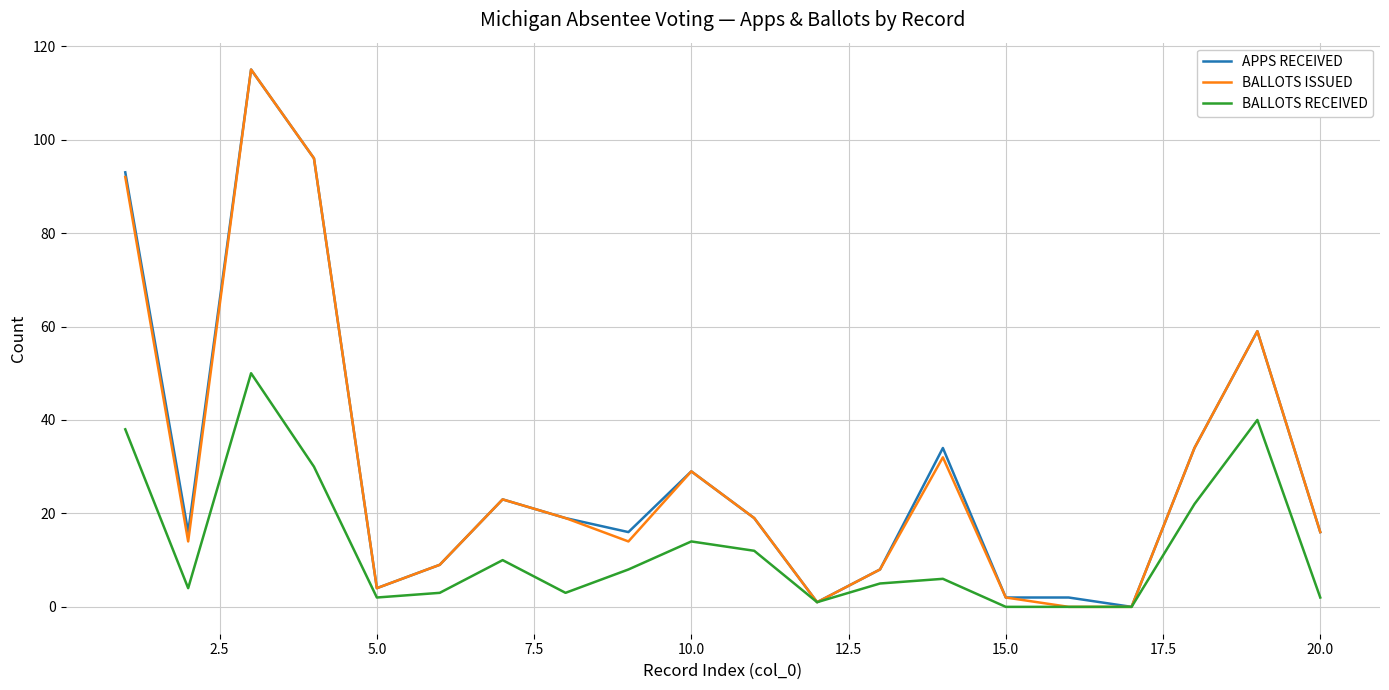

What is the maximum value for BALLOTS ISSUED?

115